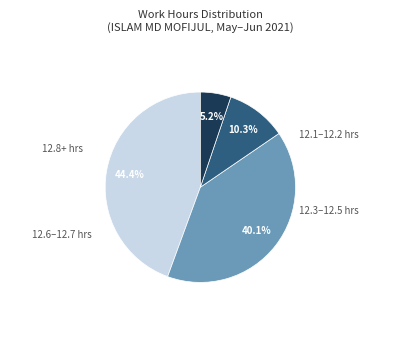

Is there a majority slice in this chart?

No